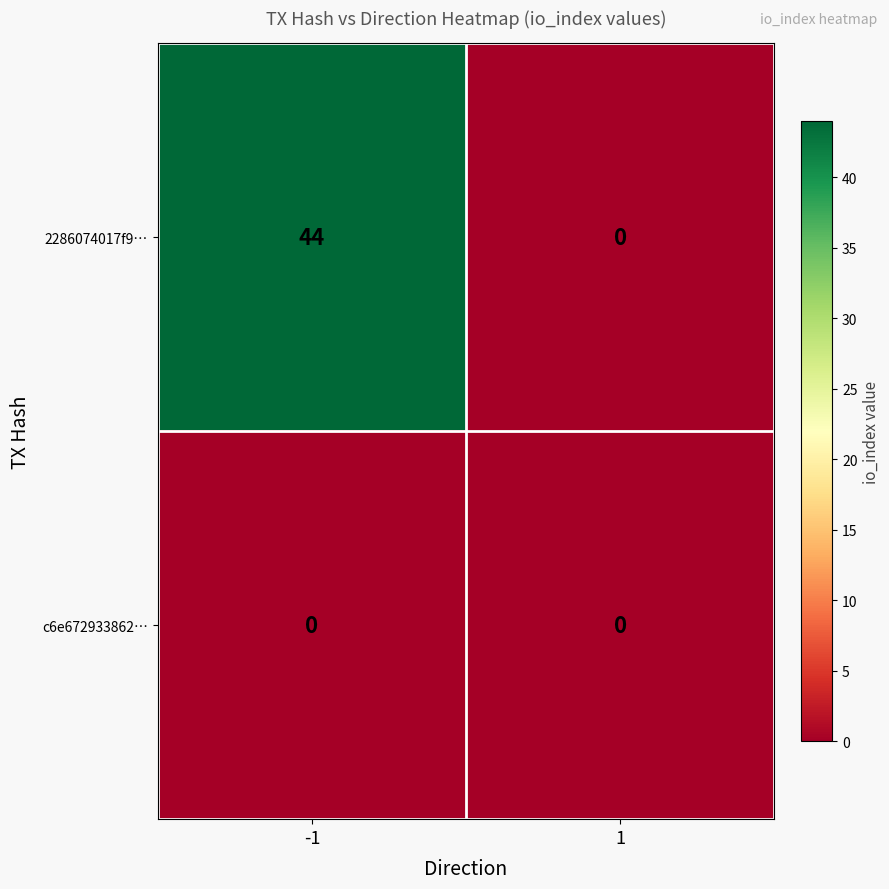

Reading left to right, transcribe all the data shown in this chart.

2286074017f9…: 44	0
c6e672933862…: 0	0